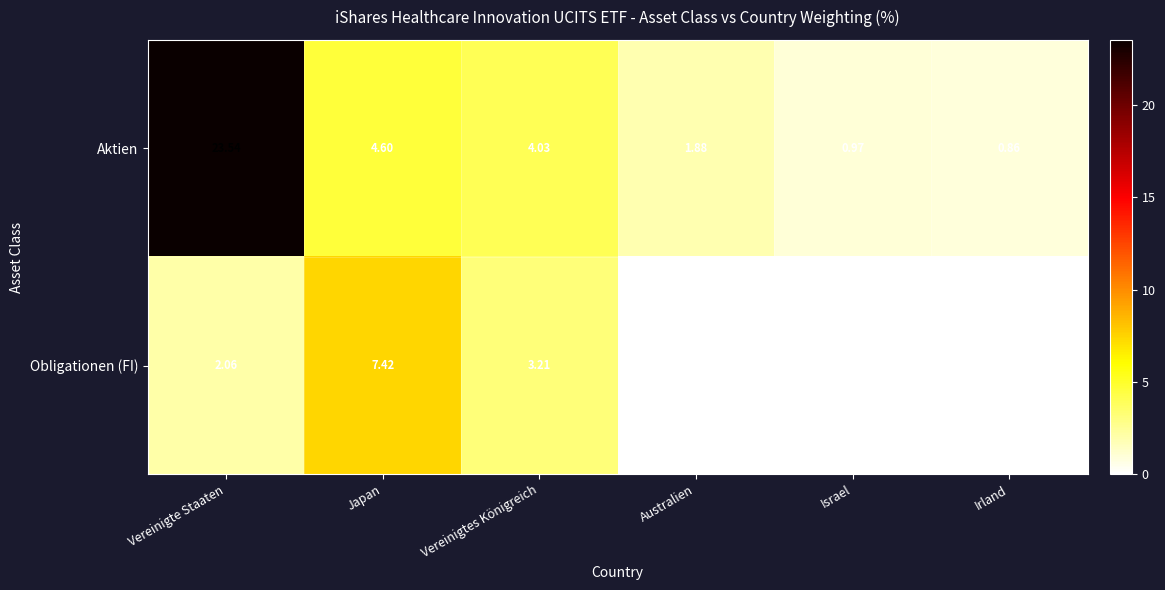

Which category has the lowest value in the Aktien series?

Irland